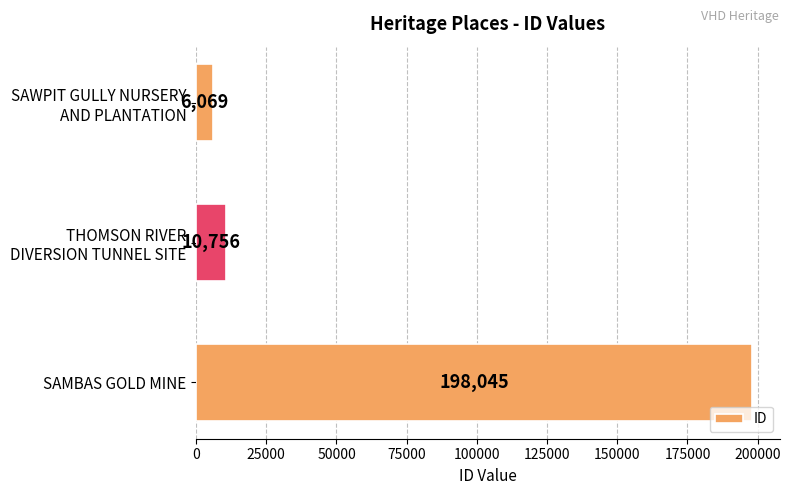

What is the smallest value displayed?

6069